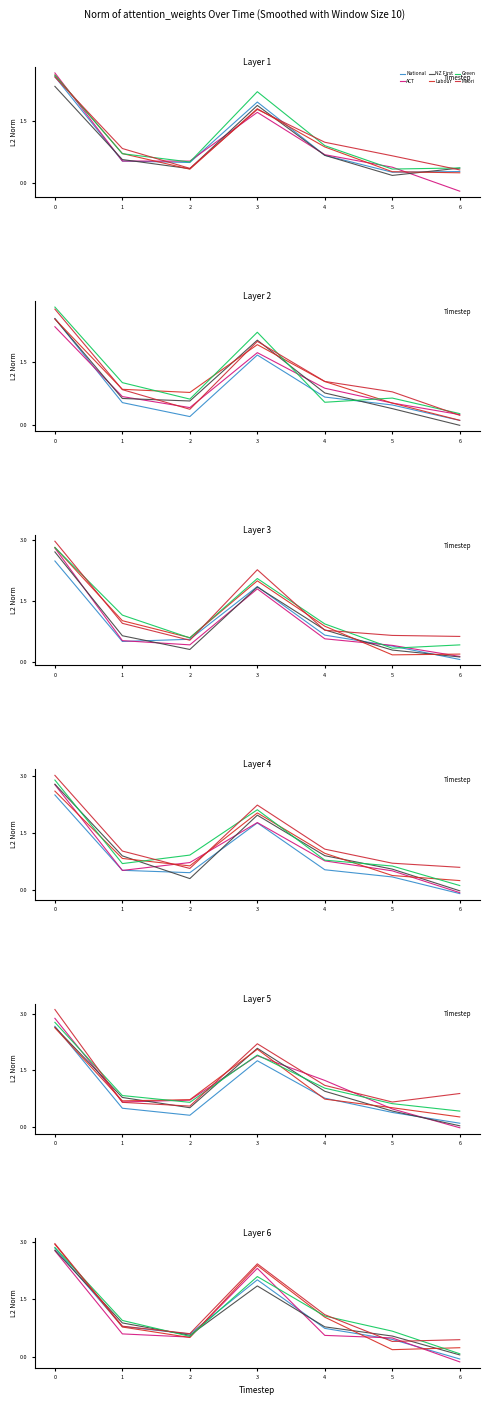

True or false: NZ First and ACT cross at least once.

True